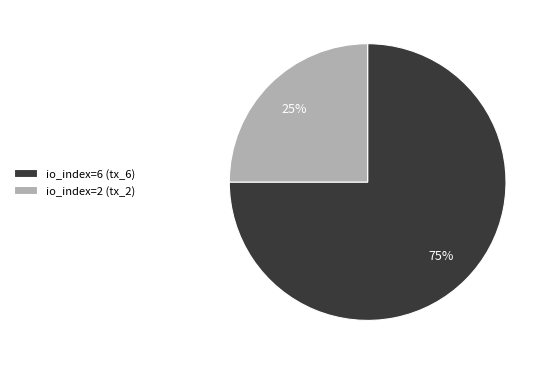

True or false: io_index=6 (tx_6) accounts for 84% of the total.

False